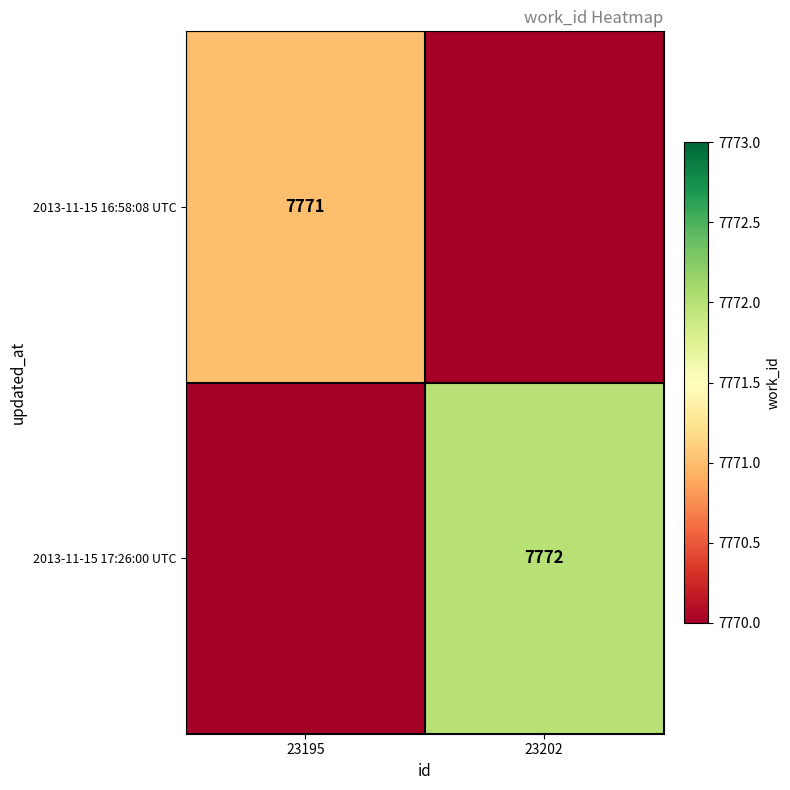

True or false: 2013-11-15 17:26:00 UTC has a value of 12035 at 23202.

False